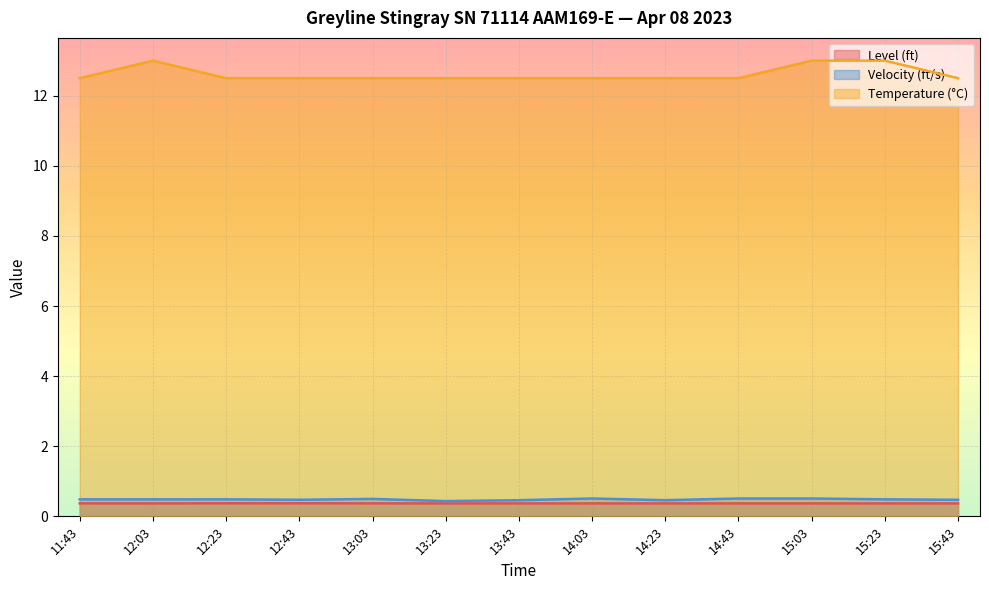

What is the sum of all Temperature (°C) values?

164.0